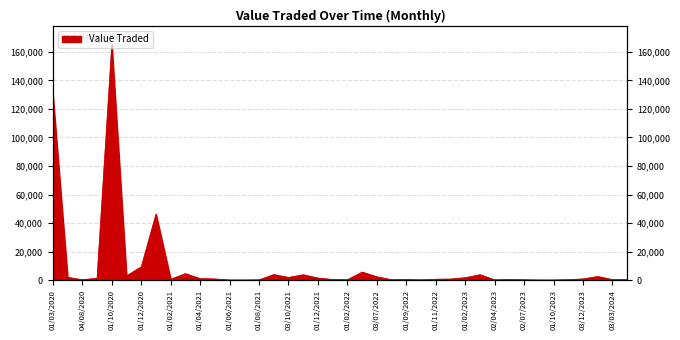

Is it true that the value at 01/06/2021 is 13?

True